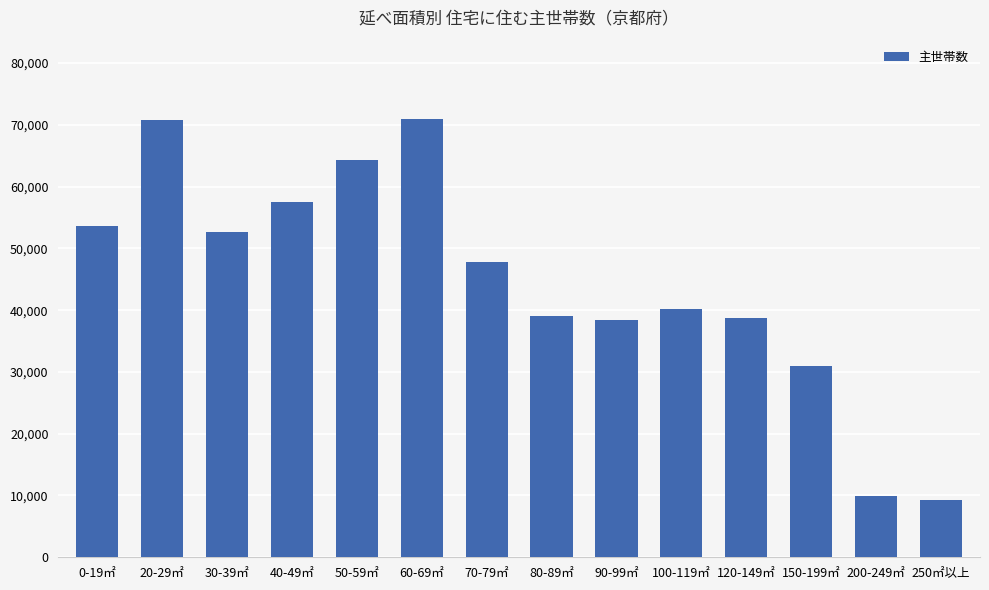

How many data points does each series have?

14